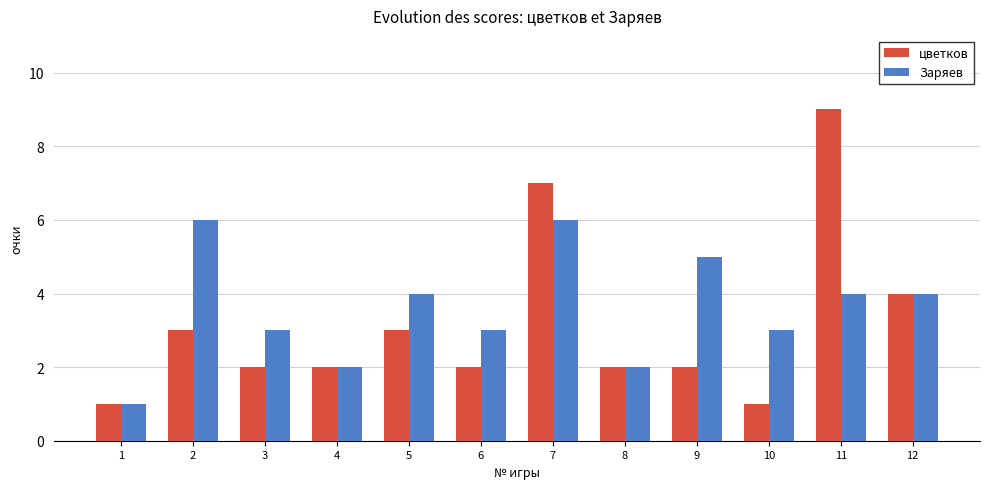

Are the bars grouped side by side (vs. stacked)?

Yes